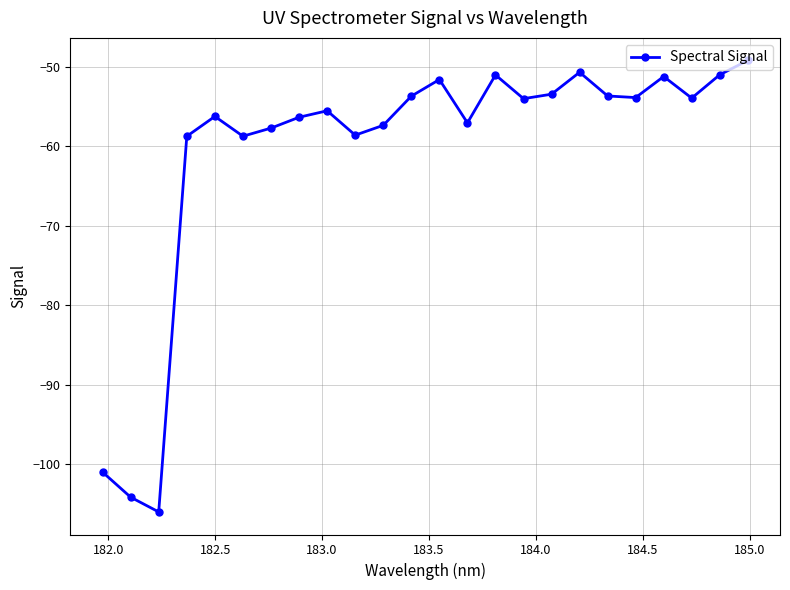

What is the smallest value displayed?

-106.0